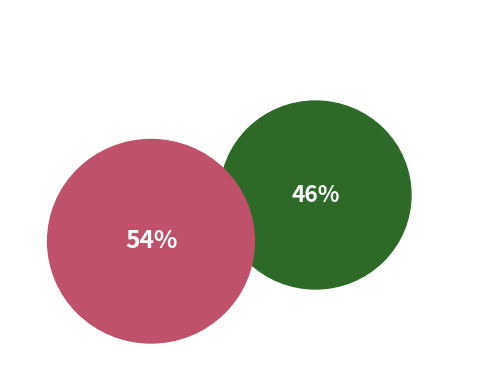

To the nearest percent, what portion does 551117 represent?

54%